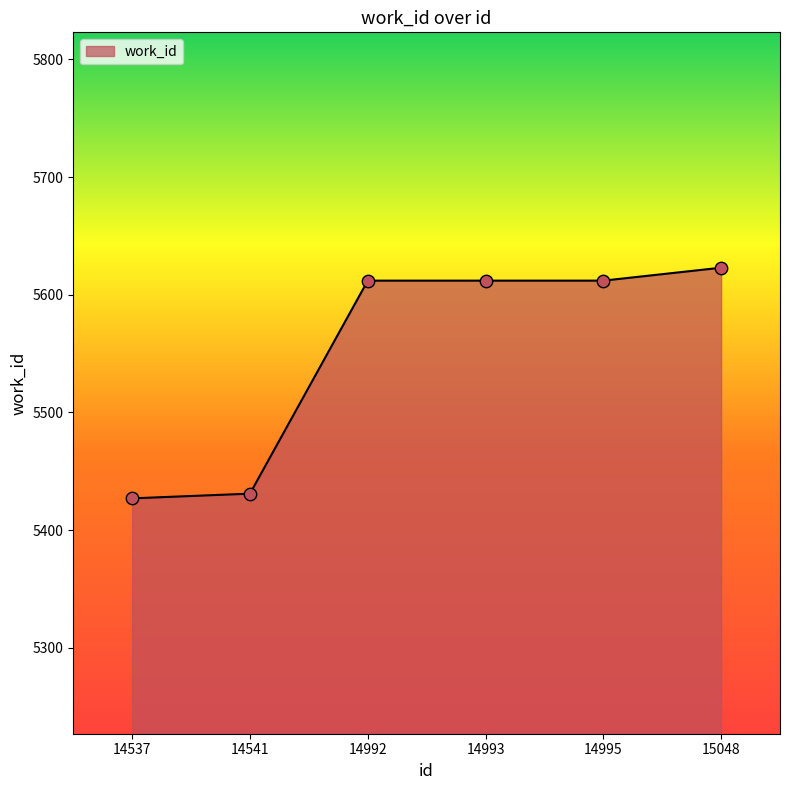

Which has a higher value, 15048 or 14992?

15048